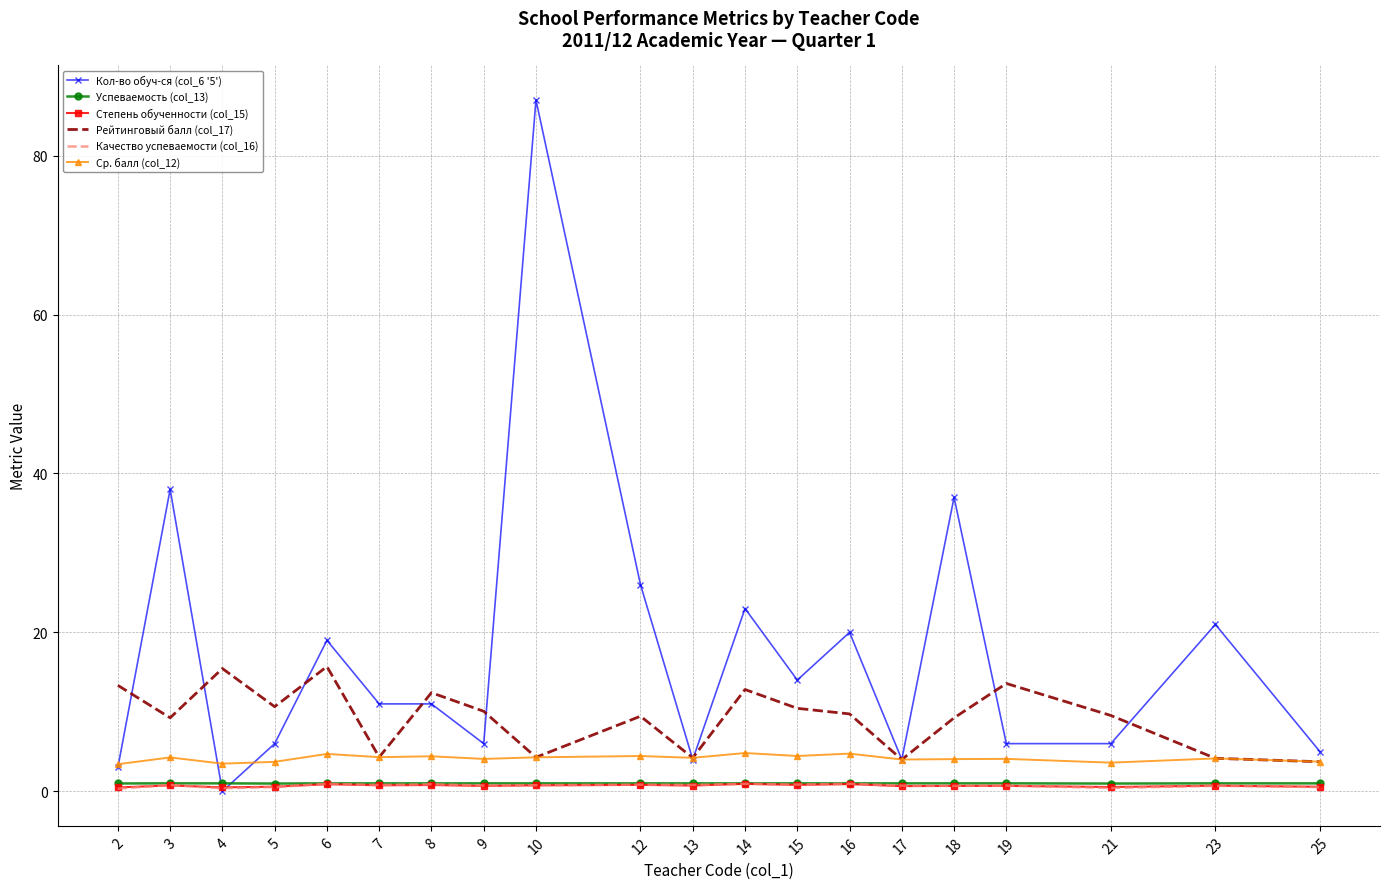

True or false: Качество успеваемости (col_16) and Рейтинговый балл (col_17) intersect in this chart.

False